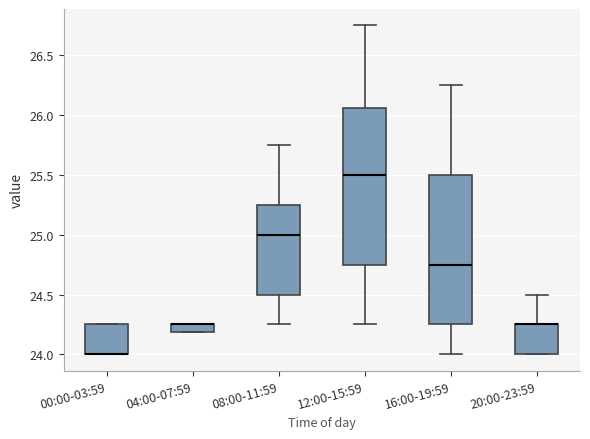

Where does the upper whisker of the box for 12:00-15:59 end on the y-axis? The values are not printed on the chart, so give them approximately, as read against the axis.

26.75